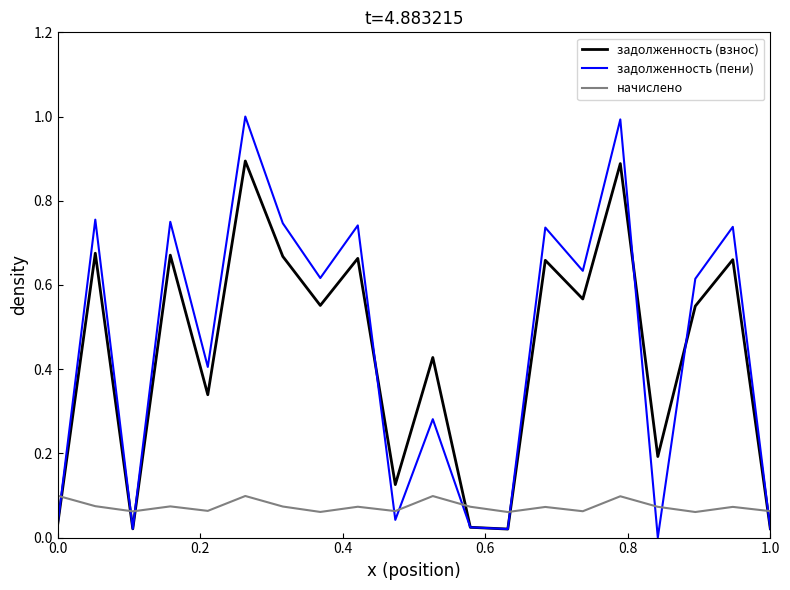

Which series has the largest total across all categories?

задолженность (пени)